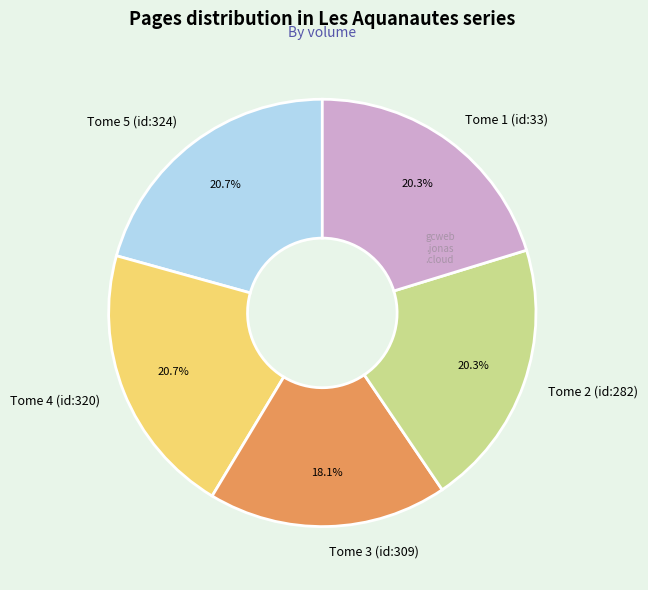

To the nearest percent, what is the difference between the largest and smallest slice percentages?

3%